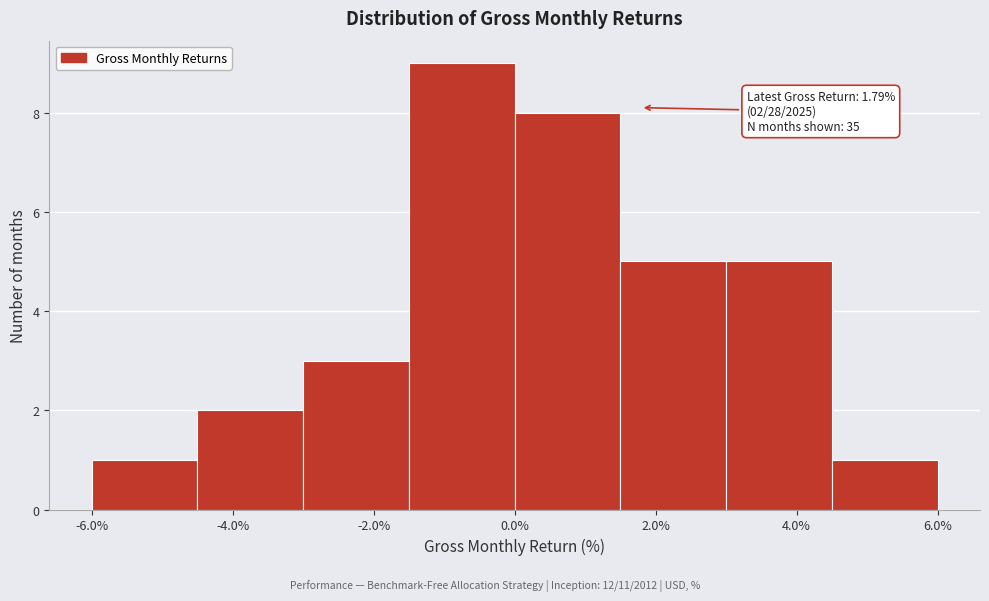

Over which range of the x-axis is the bar tallest?

-1.5 to 0.0